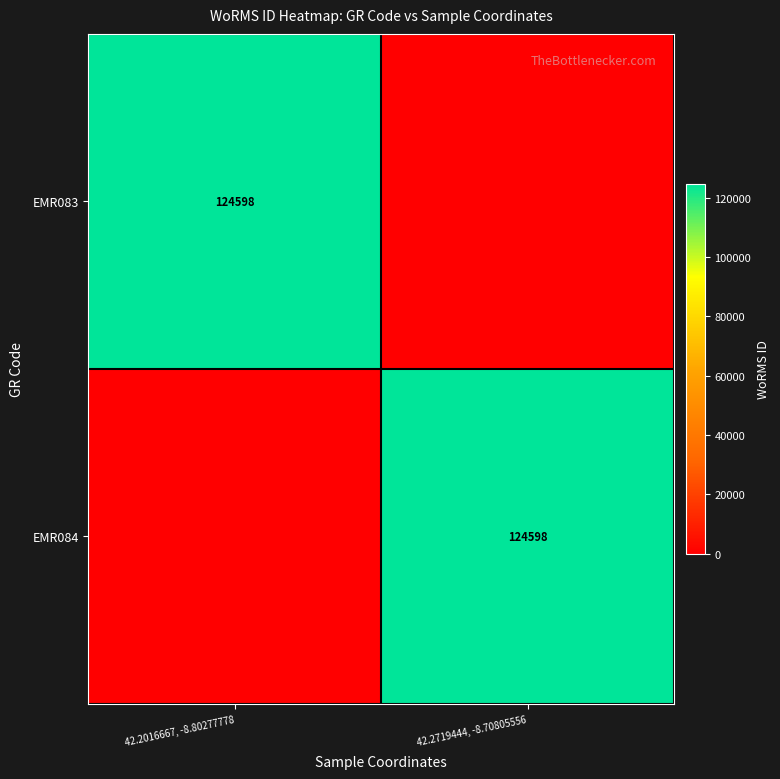

Is it true that EMR084 equals 33828 at 42.2719444, -8.70805556?

False